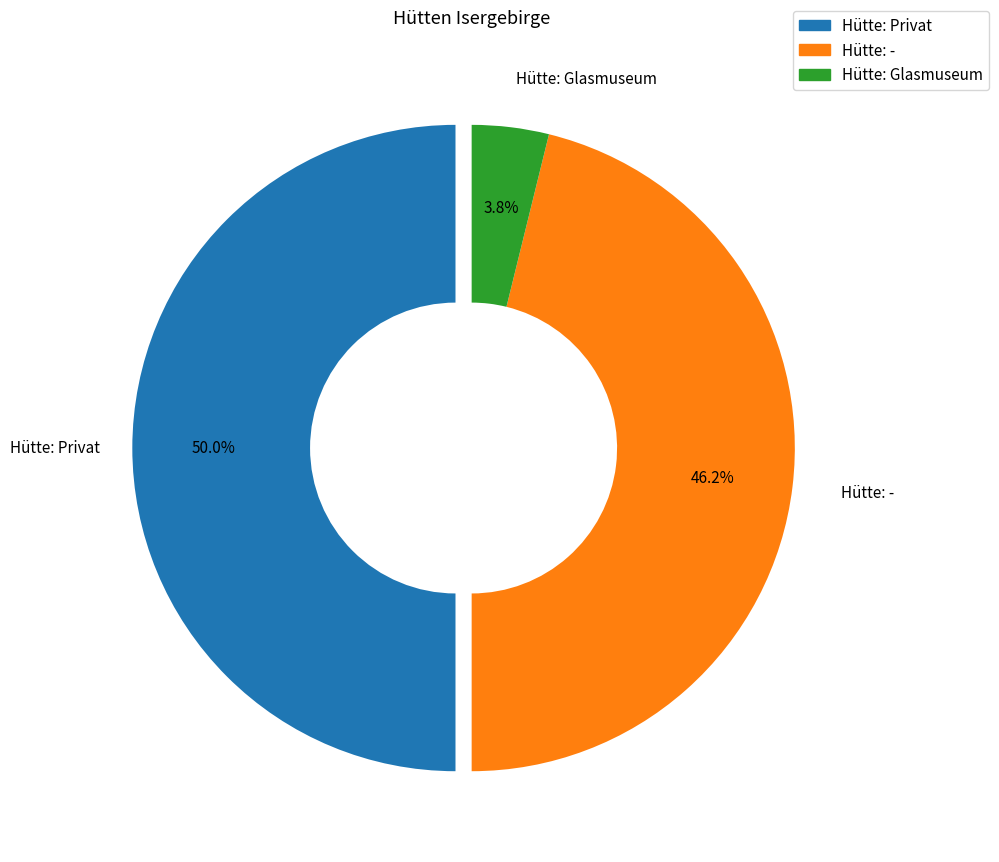

Count the number of slices in the pie.

3